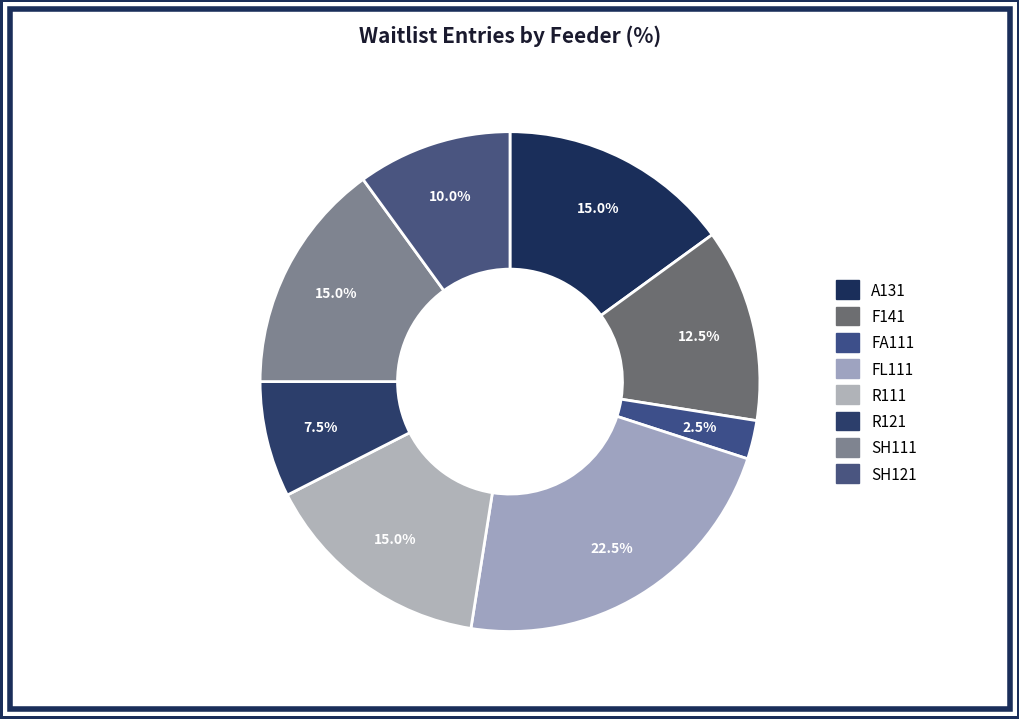

Is there any slice that represents more than half of the pie?

No